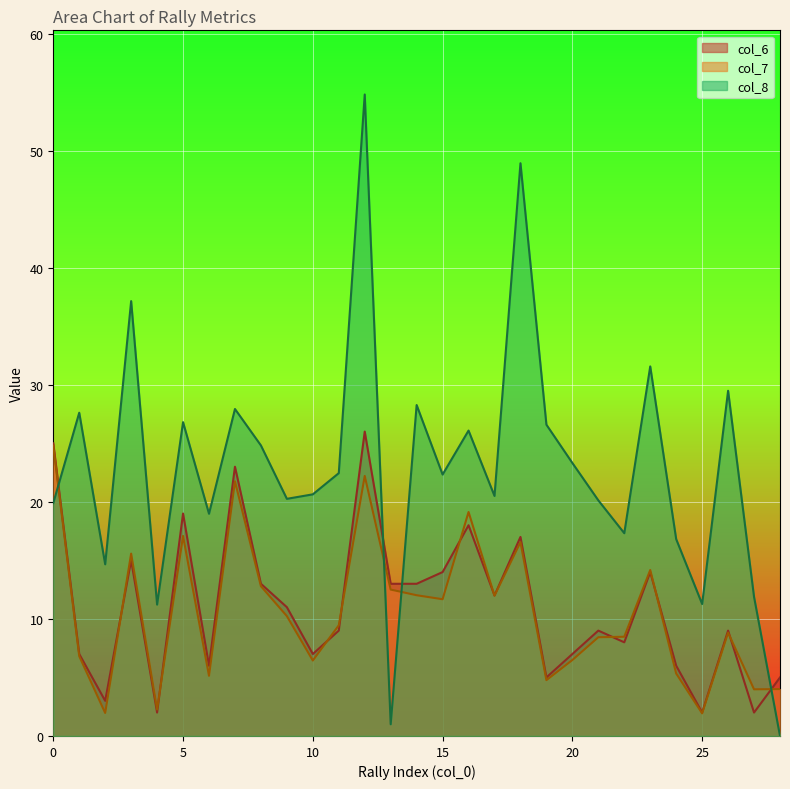

What is the difference between the second highest and minimum values in the col_6 series?

23.0